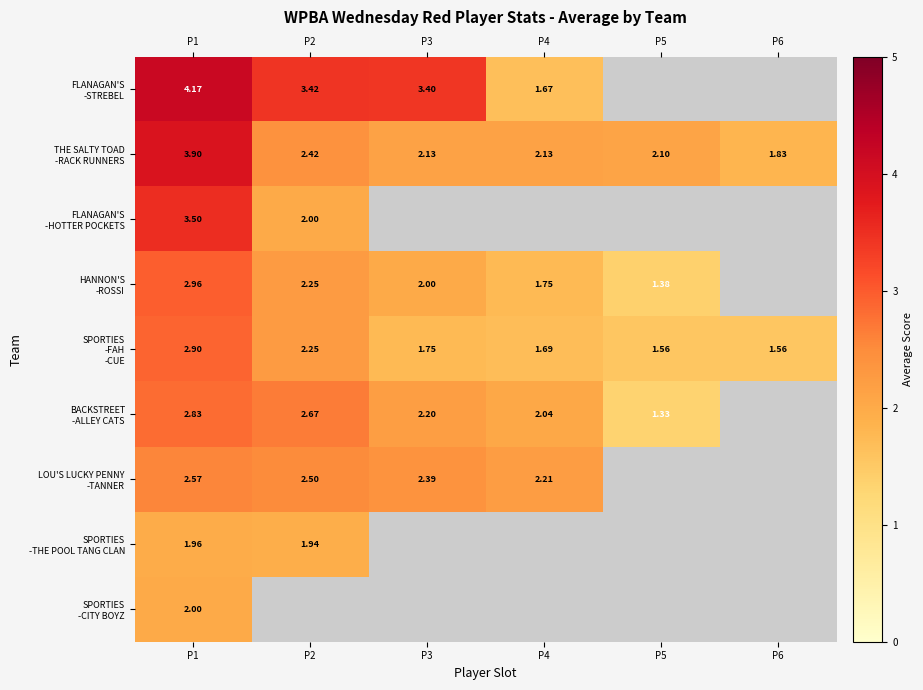

What is the total value across all series at P1?

26.8